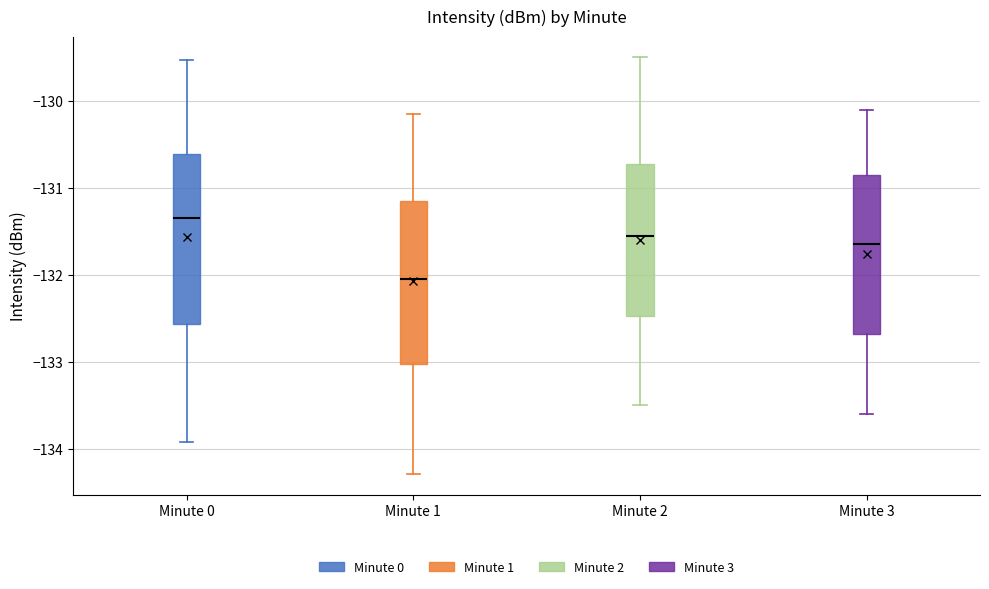

Where does the lower whisker of the box for Minute 1 end on the y-axis? The values are not printed on the chart, so give them approximately, as read against the axis.

-134.3